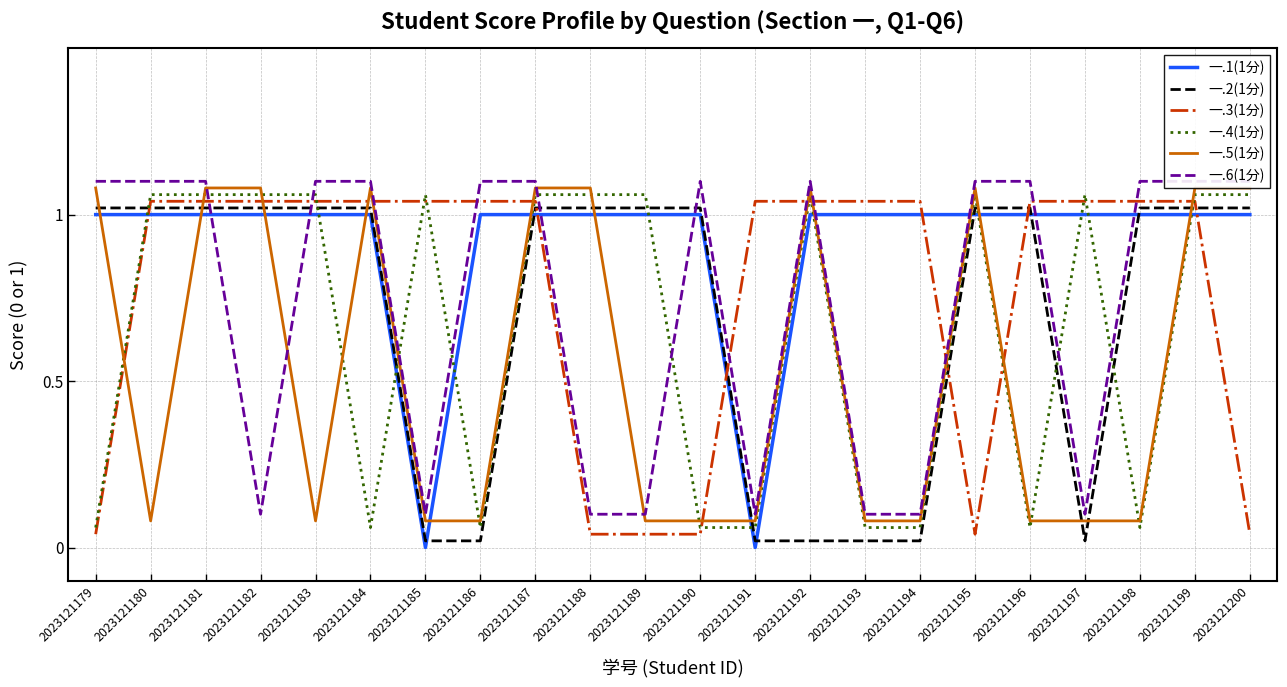

Is it true that 一.5(1分) equals 1.1 at 2023121195?

True